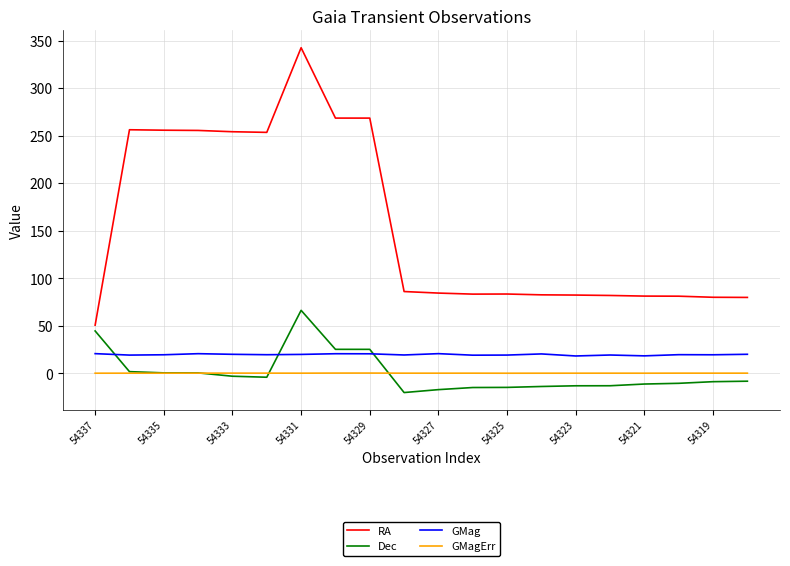

Which series has the largest total across all categories?

RA